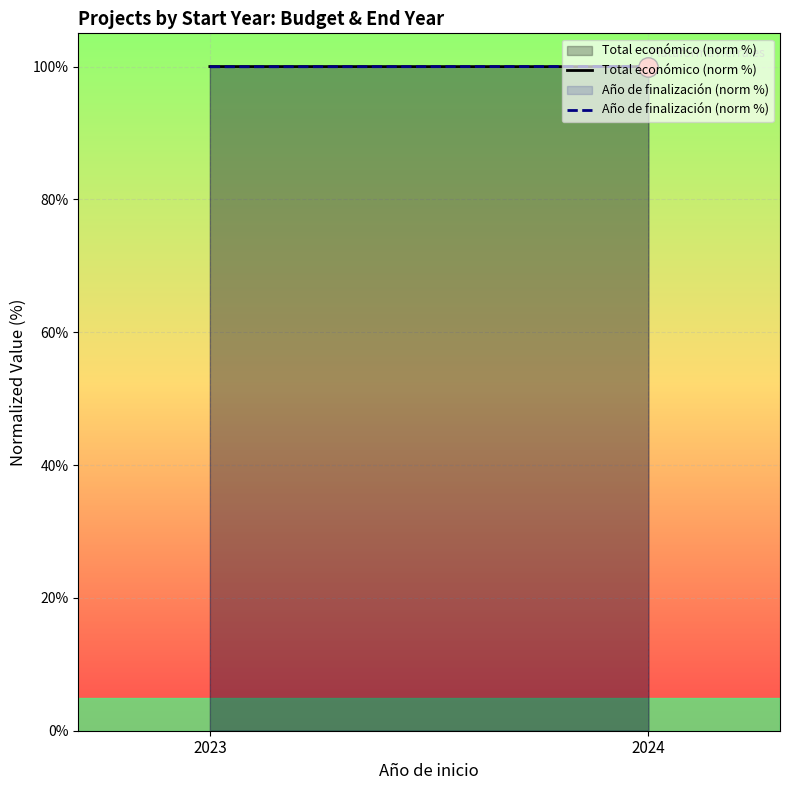

How many lines are shown in the chart?

2